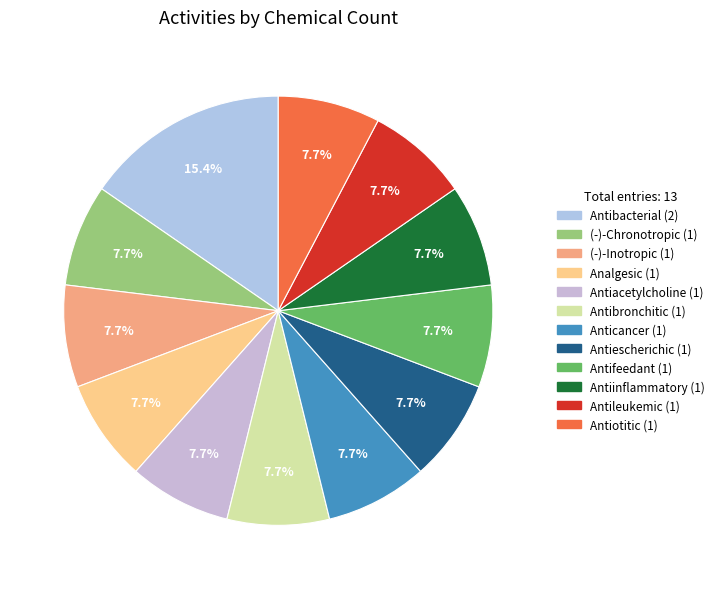

Between Antiinflammatory and Antiescherichic, which is larger?

Antiinflammatory